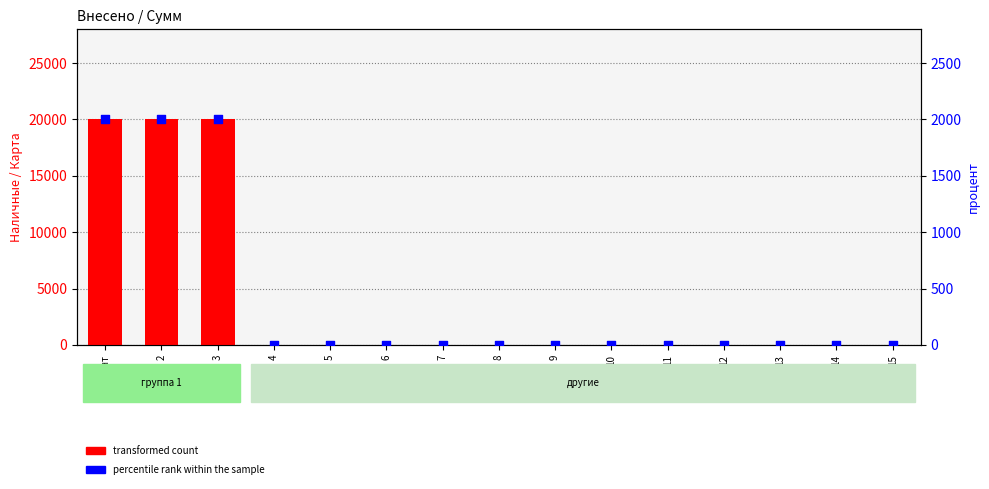

What are all the series names shown in the legend?

transformed count, percentile rank within the sample